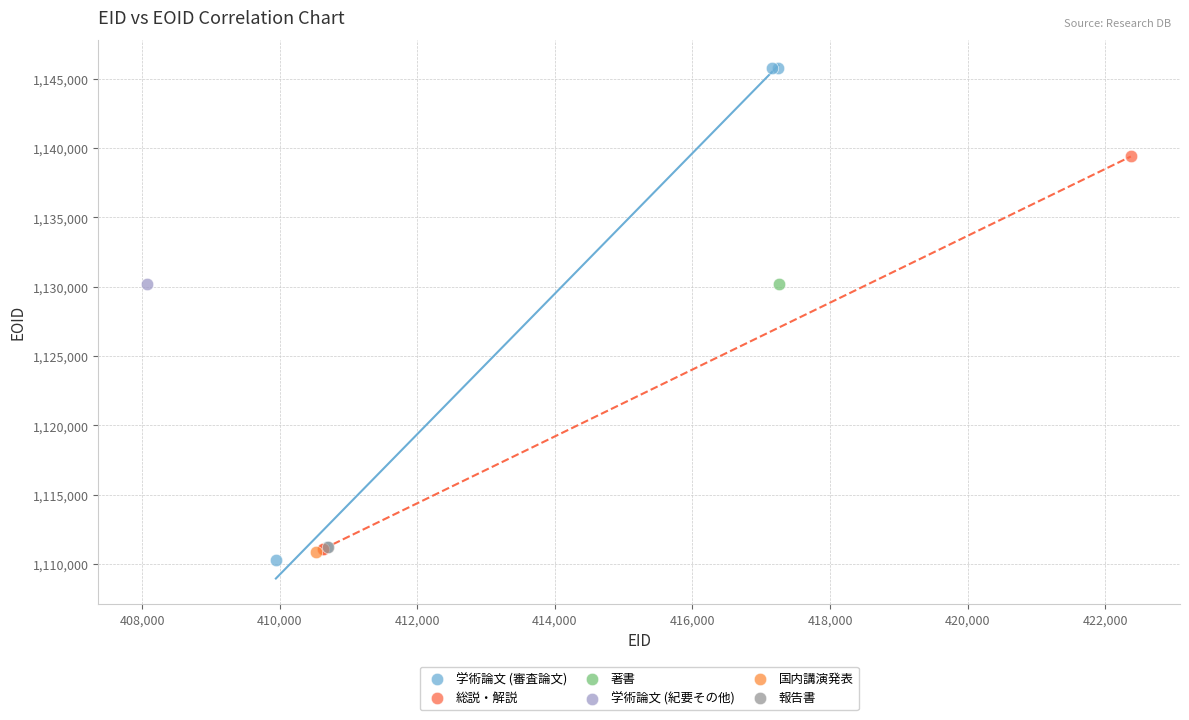

What are all the series names shown in the legend?

学術論文 (審査論文), 総説・解説, 著書, 学術論文 (紀要その他), 国内講演発表, 報告書